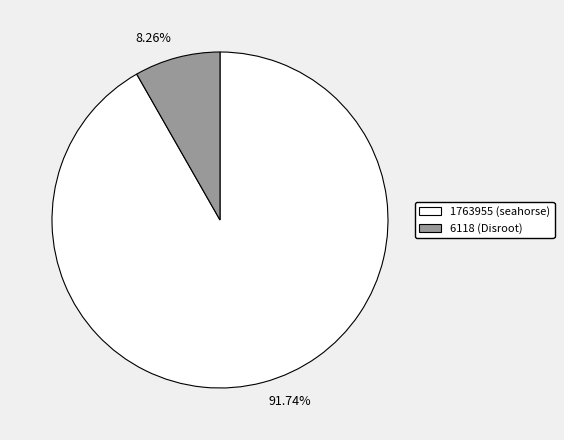

How many slices are in this pie chart?

2